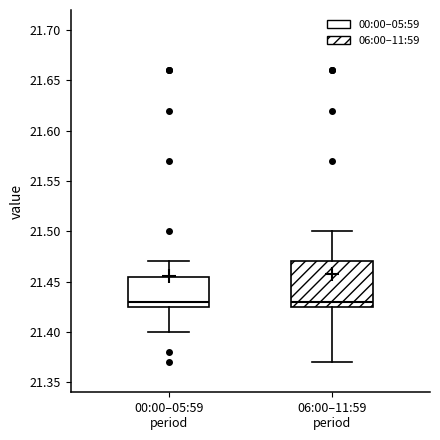

Reading left to right, transcribe this box plot: for each box, give where its median line is, the range the box spans, and where its two whiskers end, as read against the y-axis. The values are not printed on the chart, so give them approximately, as read against the axis.

00:00–05:59 period: median 21.430, box 21.425 to 21.455, whiskers 21.400 to 21.470
06:00–11:59 period: median 21.430, box 21.425 to 21.470, whiskers 21.370 to 21.500